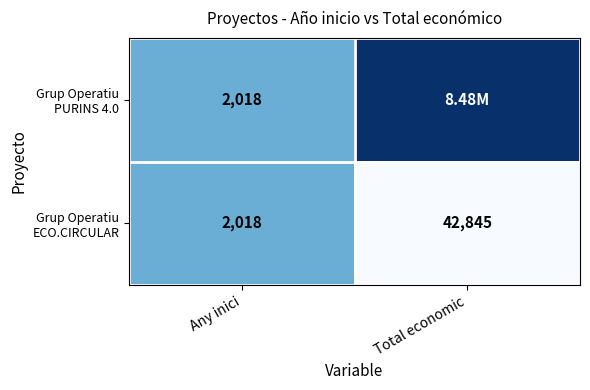

What is the total value across all series at Any inici?

4036